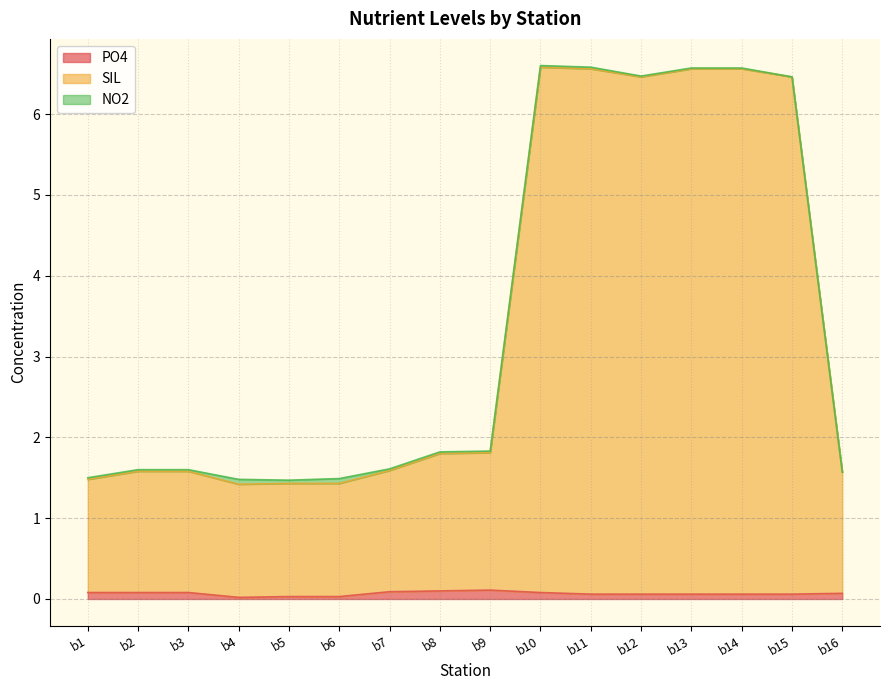

True or false: SIL and PO4 intersect in this chart.

False